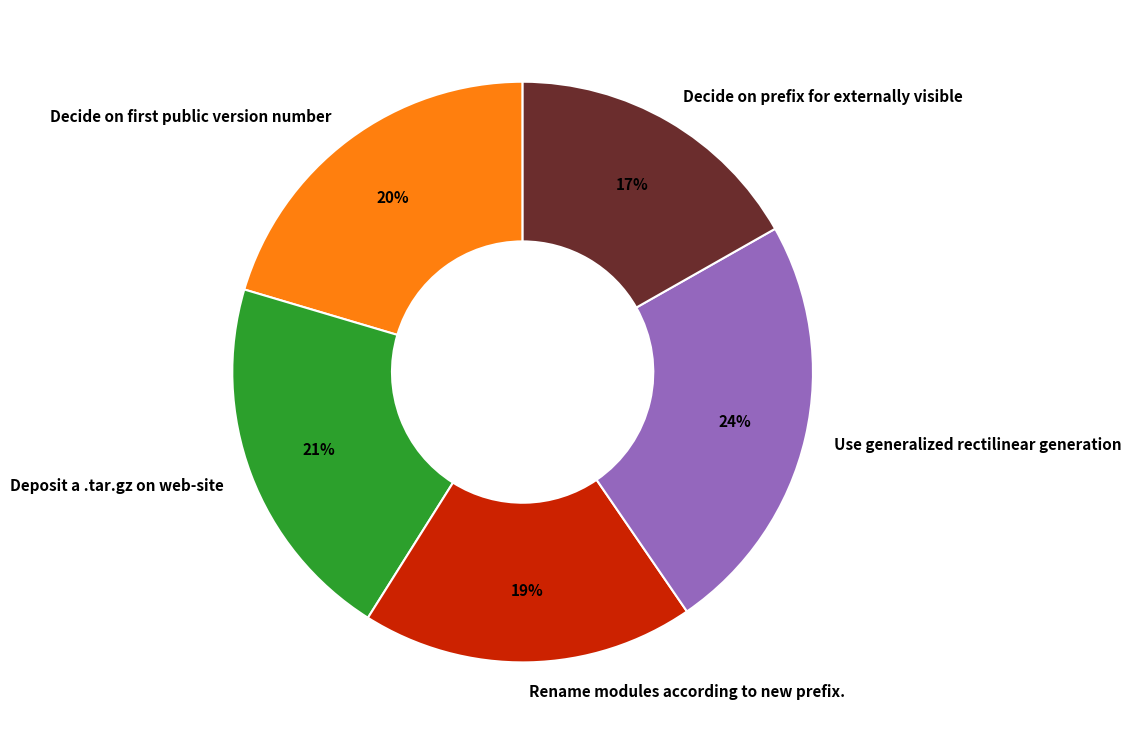

Which category has the biggest portion of the pie?

Use generalized rectilinear generation